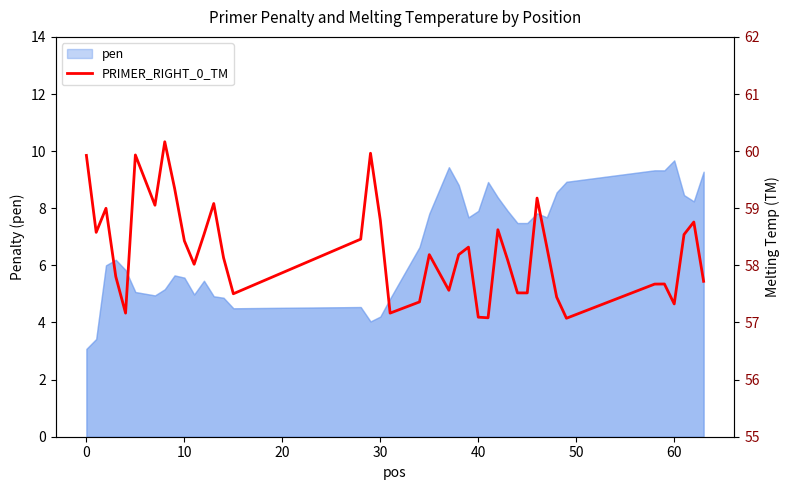

Reading left to right, extract all data points from this chart.

59.9	58.6	59.0	57.8	57.2	59.9	59.1	60.2	59.4	58.4	58.0	58.5	59.1	58.1	57.5	58.5	60.0	58.8	57.2	57.4	58.2	57.6	58.2	58.3	57.1	57.1	58.6	58.1	57.5	57.5	59.2	58.3	57.4	57.1	57.7	57.7	57.3	58.5	58.8	57.7